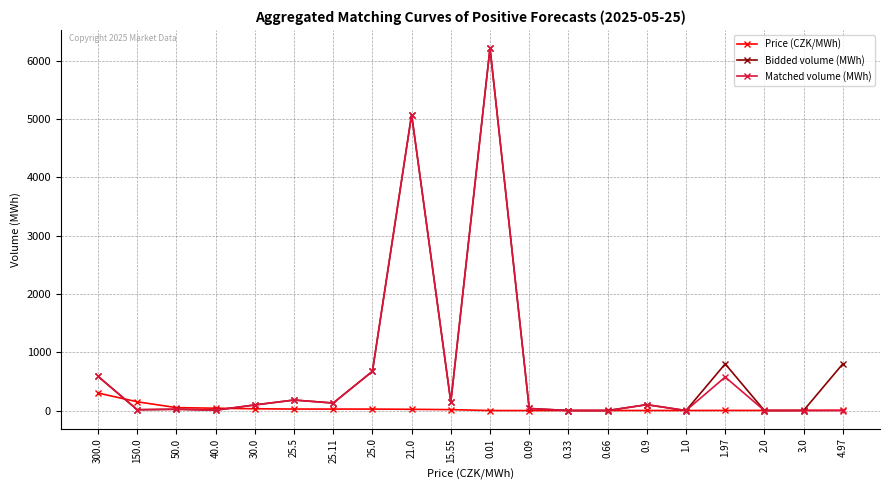

The value of Matched volume (MWh) at 21.0 is 5075.7. True or false?

True